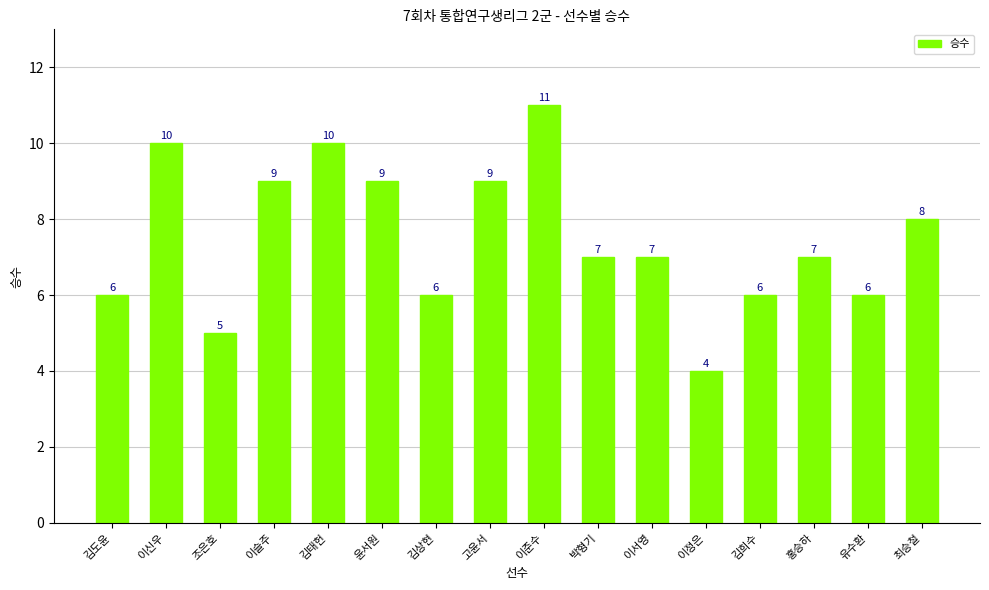

What position from the right is 최승철?

1